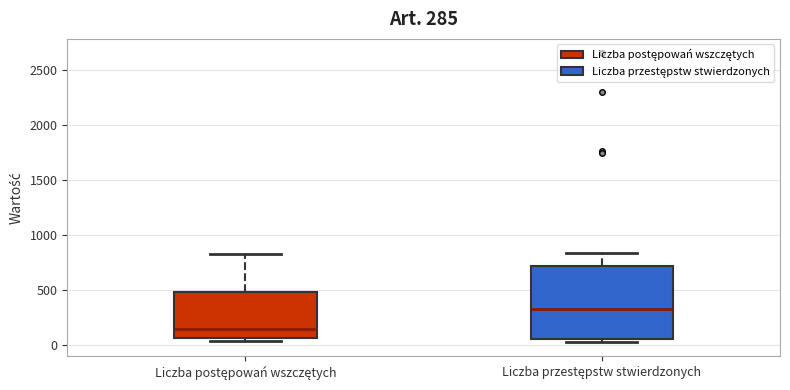

Which box's median line is the highest?

Liczba przestępstw stwierdzonych